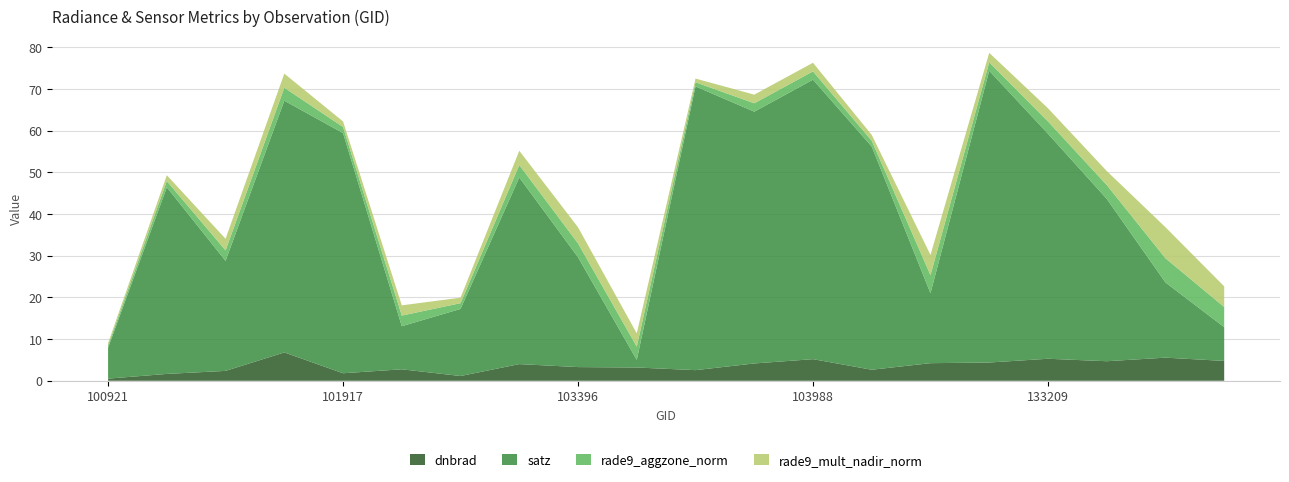

Reading left to right, what are all the values shown in this chart?

dnbrad: 100921=0.5	101303=1.6	101429=2.4	101805=6.8	101917=1.8	102179=2.8	102300=1.1	103278=4.0	103396=3.3	103515=3.2	103642=2.6	103760=4.2	103988=5.2	104471=2.6	132847=4.2	132860=4.4	133209=5.3	133404=4.7	133584=5.5	133762=4.8
satz: 100921=7.4	101303=44.8	101429=26.4	101805=60.4	101917=57.6	102179=10.3	102300=16.1	103278=44.8	103396=26.3	103515=1.8	103642=68.1	103760=60.4	103988=67.0	104471=53.5	132847=16.8	132860=70.0	133209=54.0	133404=39.0	133584=18.0	133762=8.1
rade9_aggzone_norm: 100921=0.6	101303=1.5	101429=2.5	101805=3.1	101917=1.5	102179=2.5	102300=1.4	103278=3.0	103396=3.3	103515=3.2	103642=1.0	103760=2.0	103988=2.0	104471=1.4	132847=4.3	132860=2.0	133209=3.0	133404=3.3	133584=5.8	133762=4.8
rade9_mult_nadir_norm: 100921=0.5	101303=1.4	101429=2.8	101805=3.4	101917=1.3	102179=2.5	102300=1.3	103278=3.4	103396=3.9	103515=3.2	103642=0.9	103760=2.1	103988=2.1	104471=1.4	132847=4.9	132860=2.3	133209=3.2	133404=3.4	133584=7.4	133762=5.0